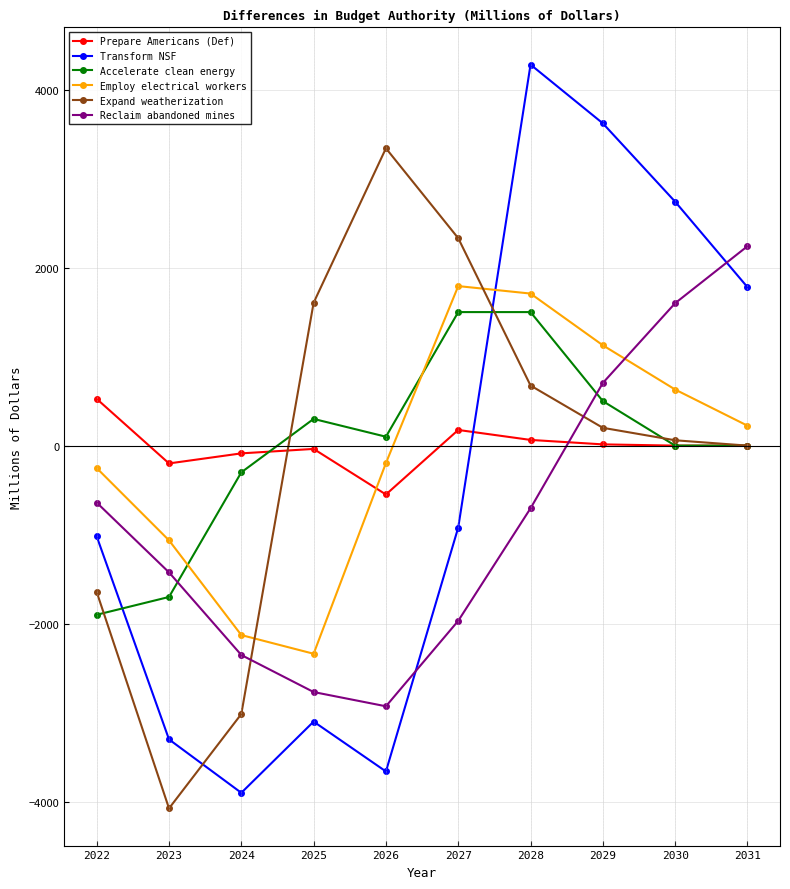

Where does the Prepare Americans (Def) series first go above 0?

2022